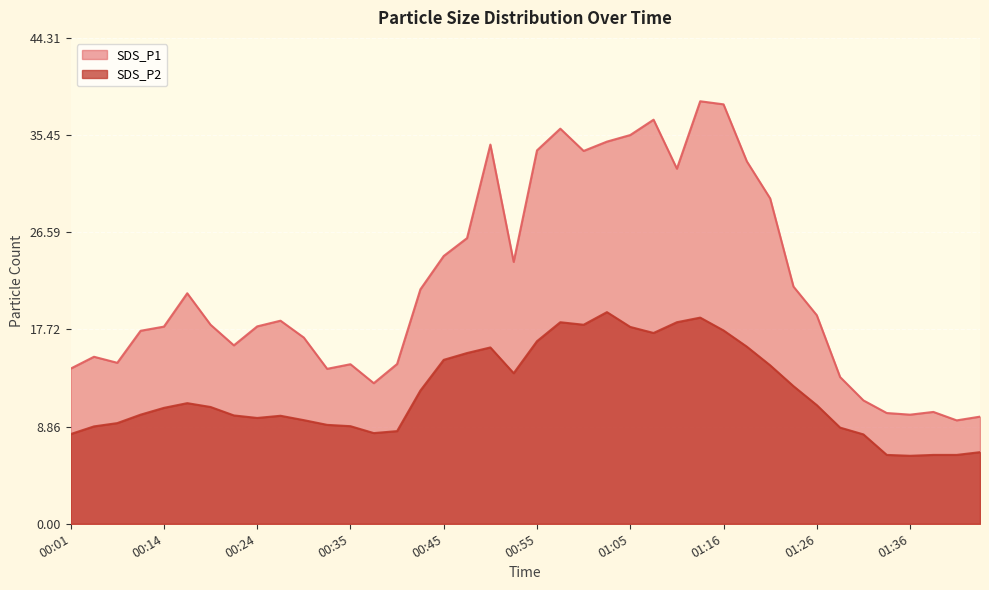

What is the total value across all series at 00:45?

39.4